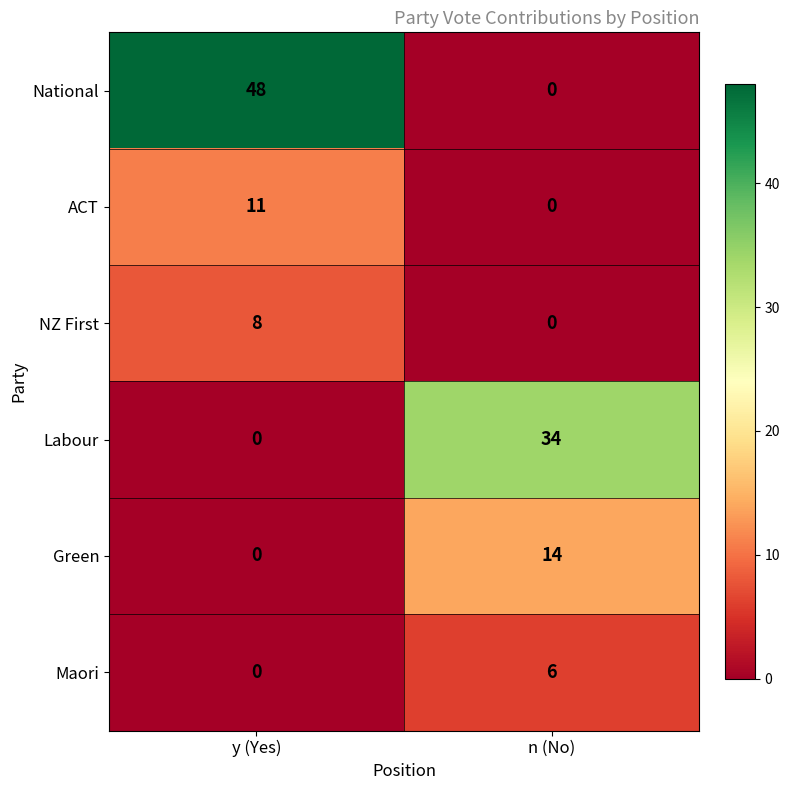

Count the number of categories in the chart.

2